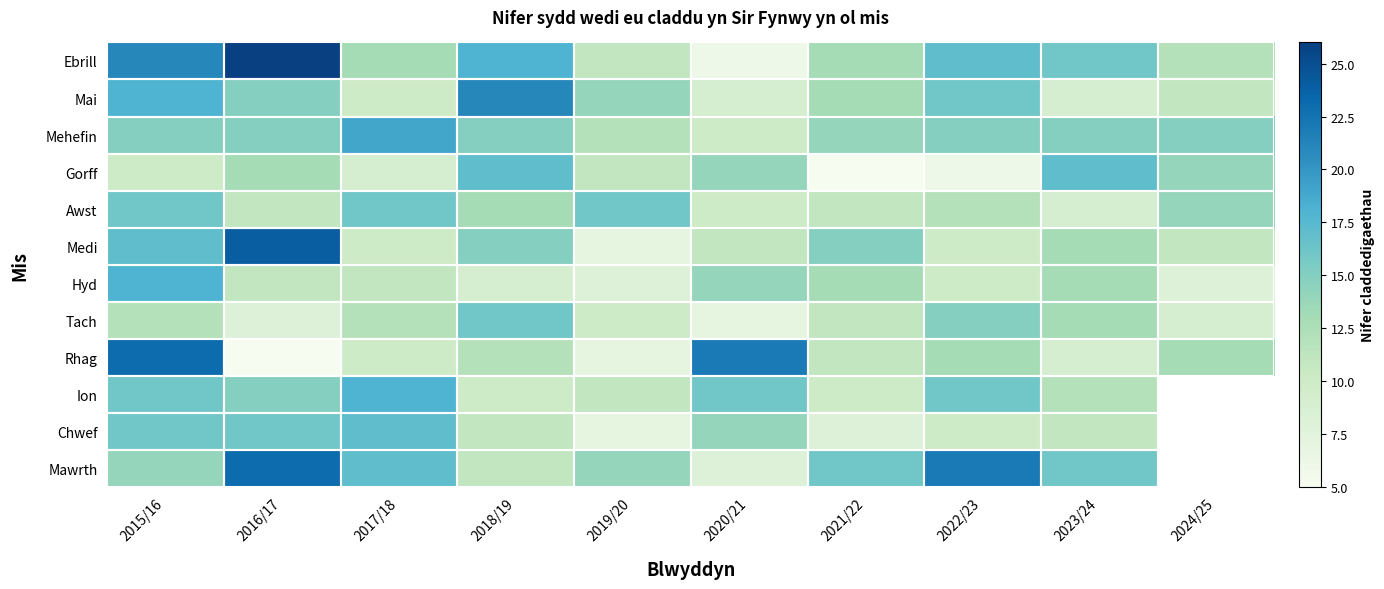

Which series has the widest spread of values?

Ebrill